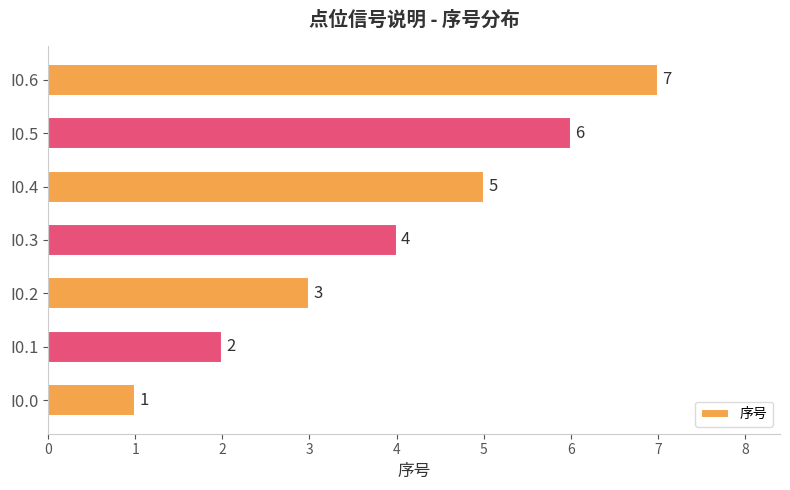

True or false: the data shows 2 at I0.4.

False